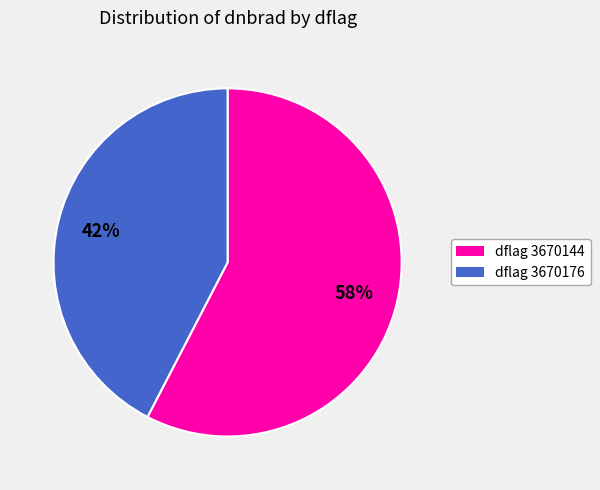

To the nearest percent, what portion does dflag 3670176 represent?

42%